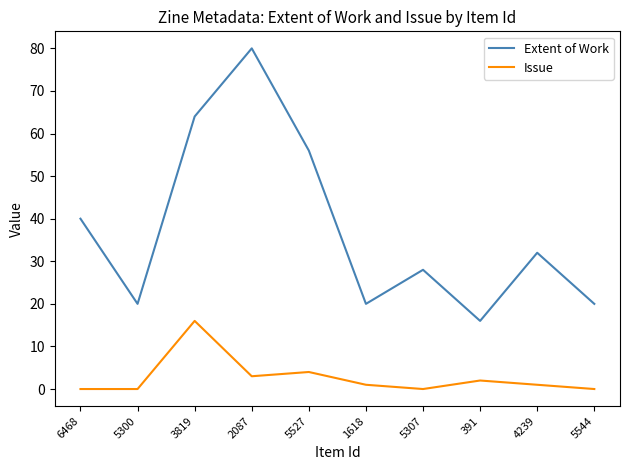

Reading left to right, what are all the values shown in this chart?

Extent of Work: 6468=40	5300=20	3819=64	2087=80	5527=56	1618=20	5307=28	391=16	4239=32	5544=20
Issue: 6468=0	5300=0	3819=16	2087=3	5527=4	1618=1	5307=0	391=2	4239=1	5544=0